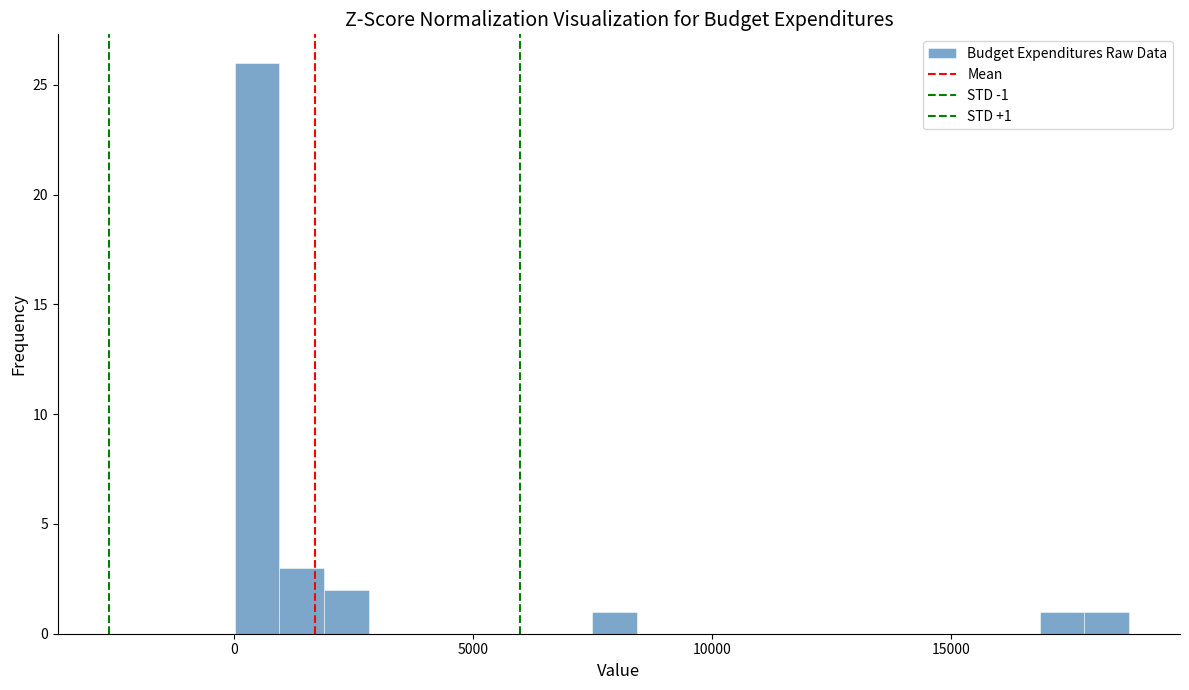

Around what value on the x-axis is the tallest bar? Give the approximate position of its centre, as read against the axis.

500